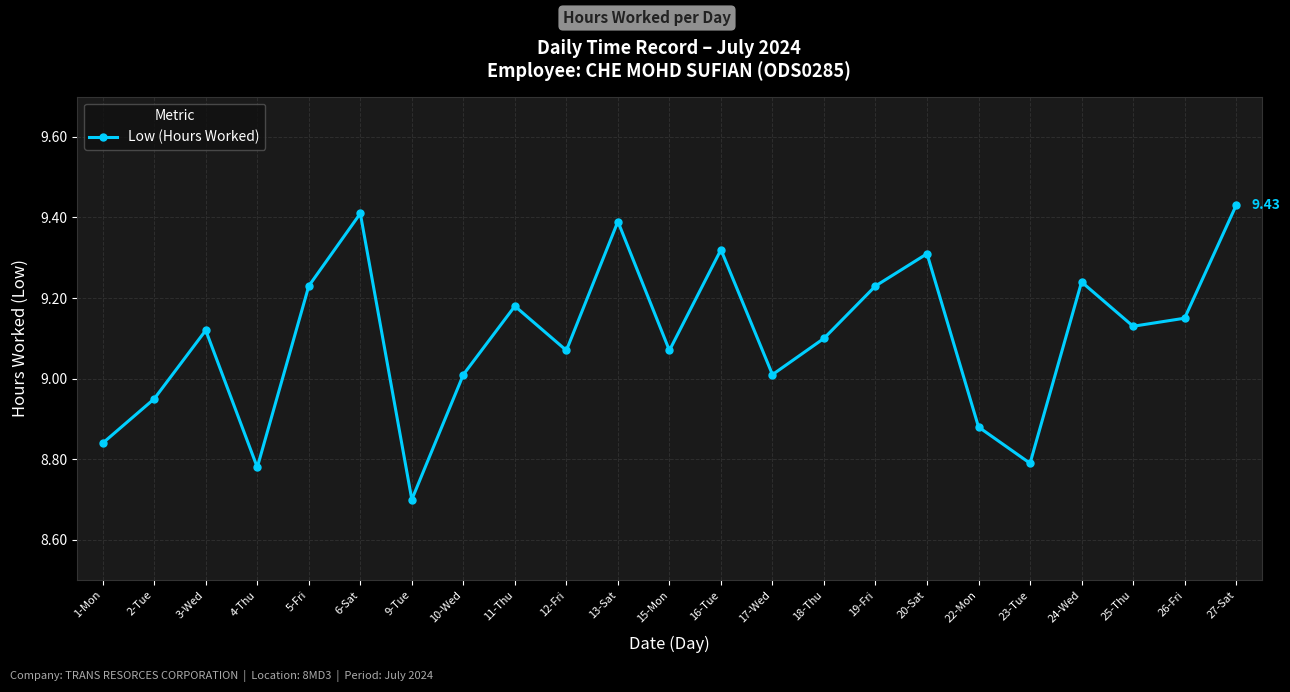

Where does the data first go above 9?

3-Wed